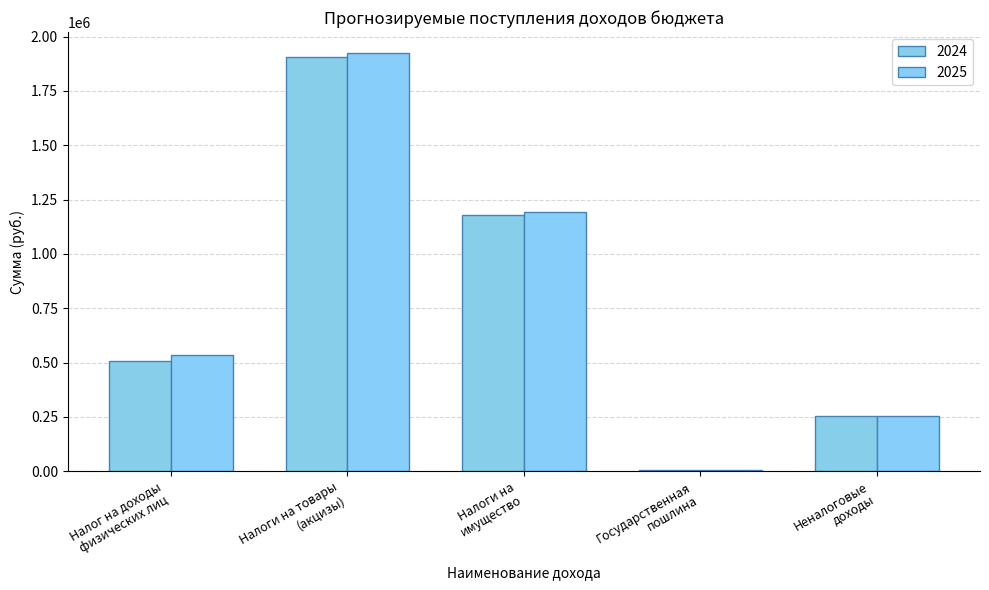

How many groups of bars are there?

5